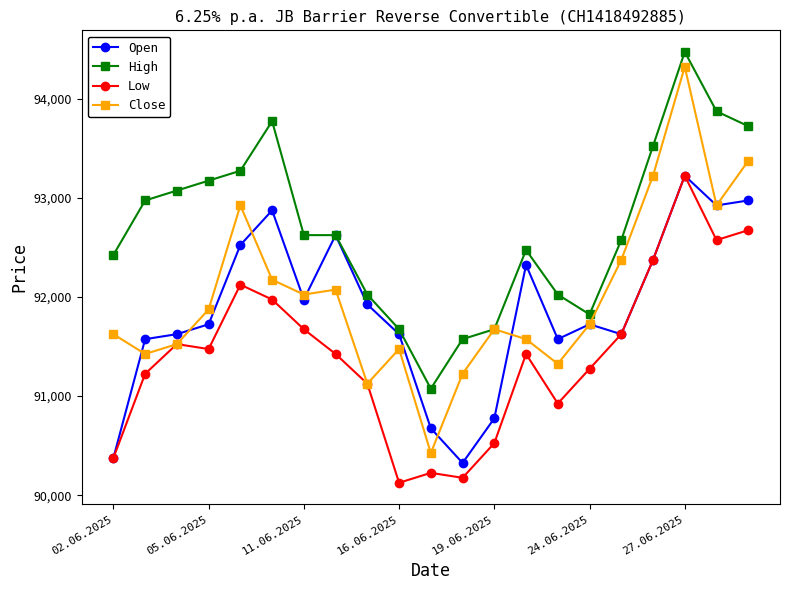

True or false: Low has more than 1 interior local peaks.

True